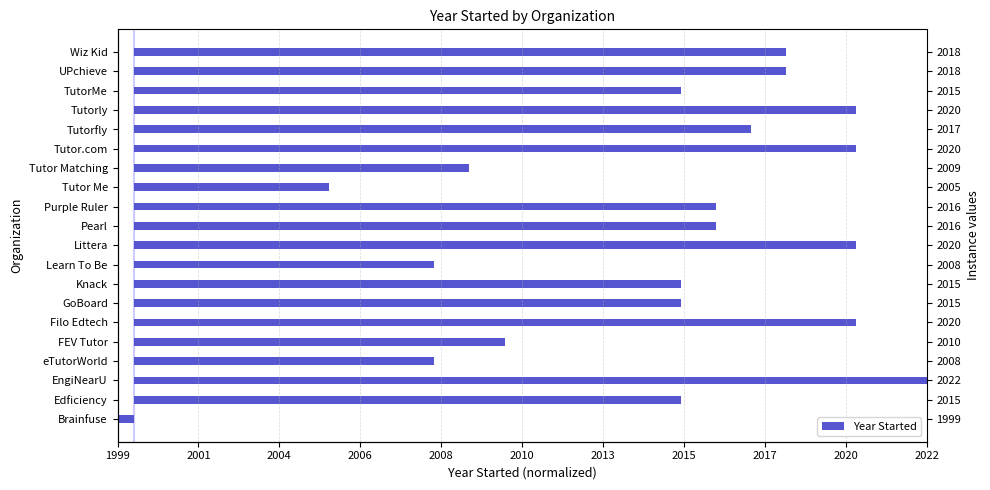

The chart shows a value of 0.1 at FEV Tutor. True or false?

False